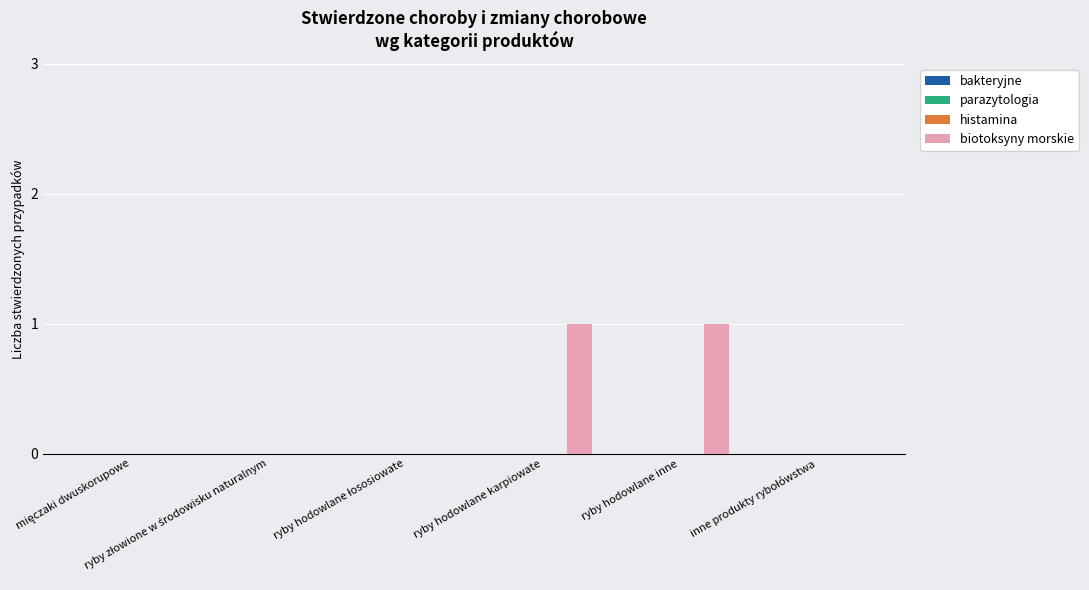

Does the chart contain stacked bars?

No